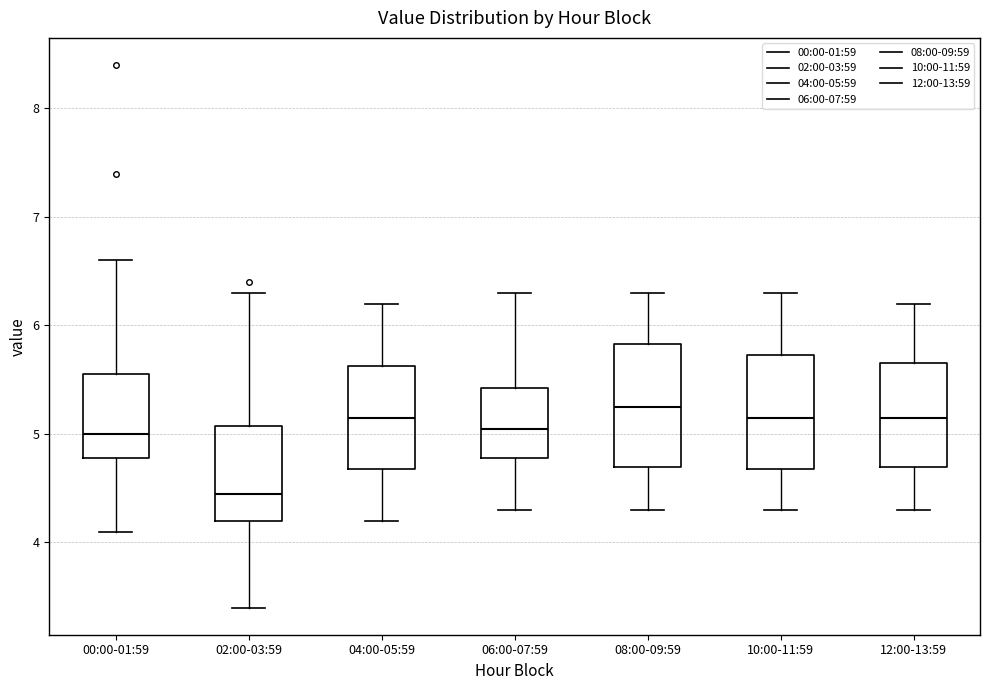

Where does the lower whisker of the box for 00:00-01:59 end on the y-axis? The values are not printed on the chart, so give them approximately, as read against the axis.

4.1